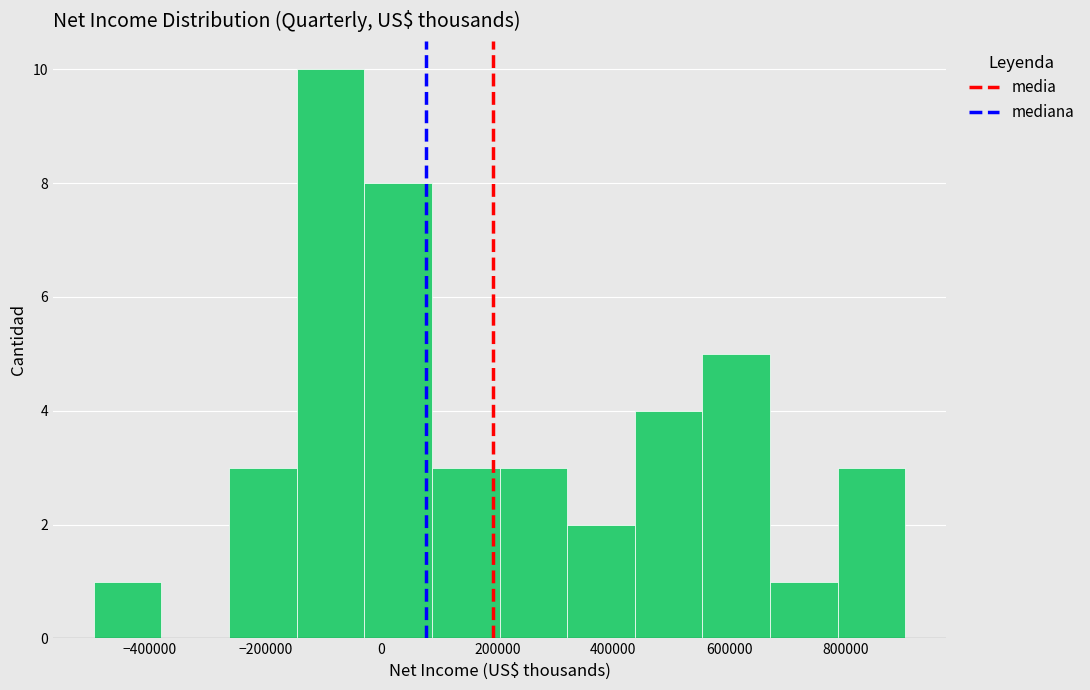

Which range on the x-axis has the tallest bar?

-140000 to -20000